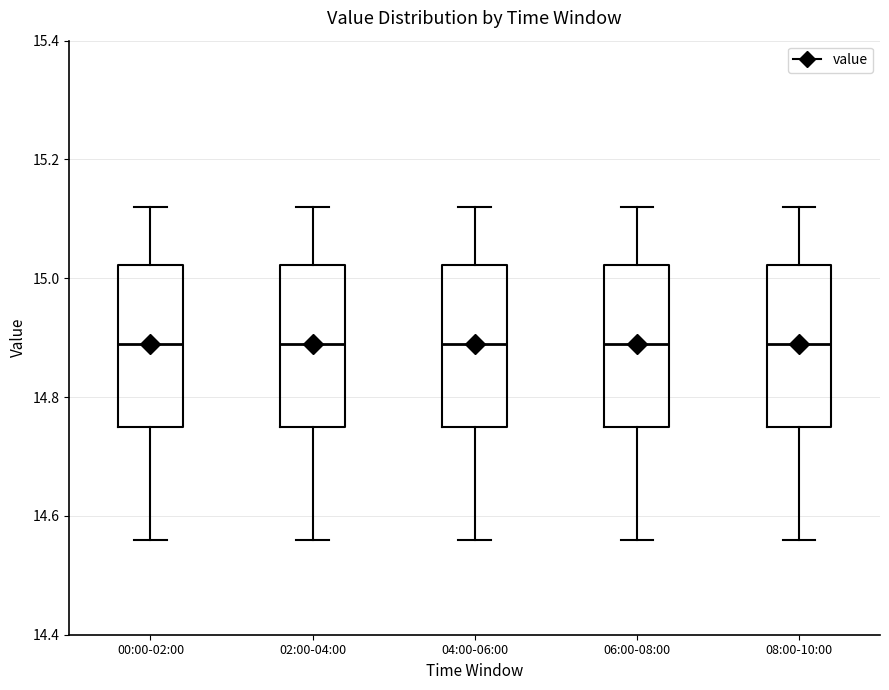

Reading left to right, transcribe this box plot: for each box, give where its median line is, the range the box spans, and where its two whiskers end, as read against the y-axis. The values are not printed on the chart, so give them approximately, as read against the axis.

00:00-02:00: median 14.90, box 14.76 to 15.02, whiskers 14.56 to 15.12
02:00-04:00: median 14.90, box 14.76 to 15.02, whiskers 14.56 to 15.12
04:00-06:00: median 14.90, box 14.76 to 15.02, whiskers 14.56 to 15.12
06:00-08:00: median 14.90, box 14.76 to 15.02, whiskers 14.56 to 15.12
08:00-10:00: median 14.90, box 14.76 to 15.02, whiskers 14.56 to 15.12